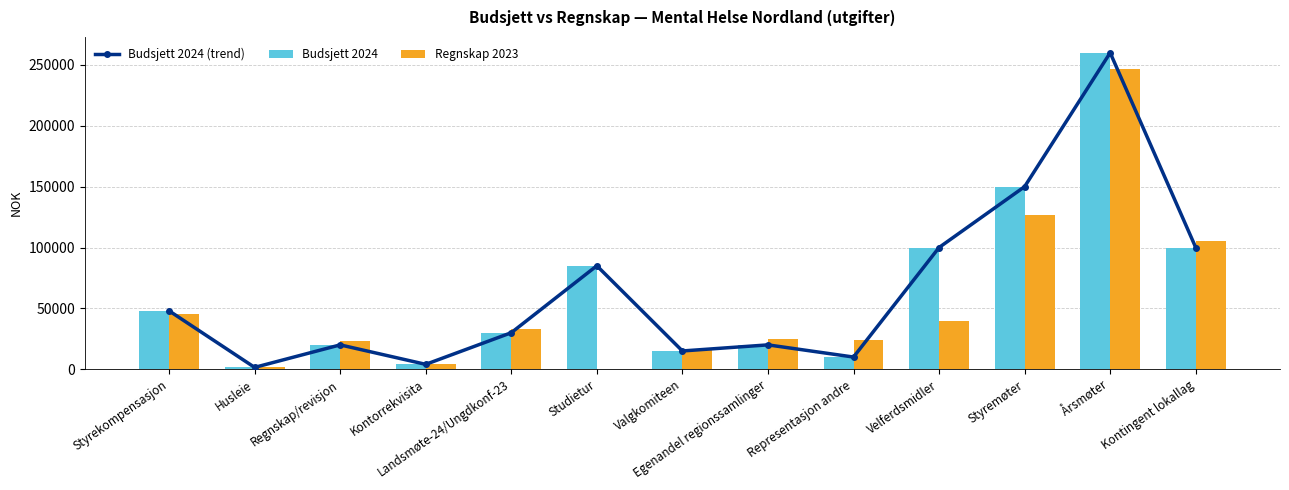

At which label does Budsjett 2024 (trend) reach its peak?

Årsmøter